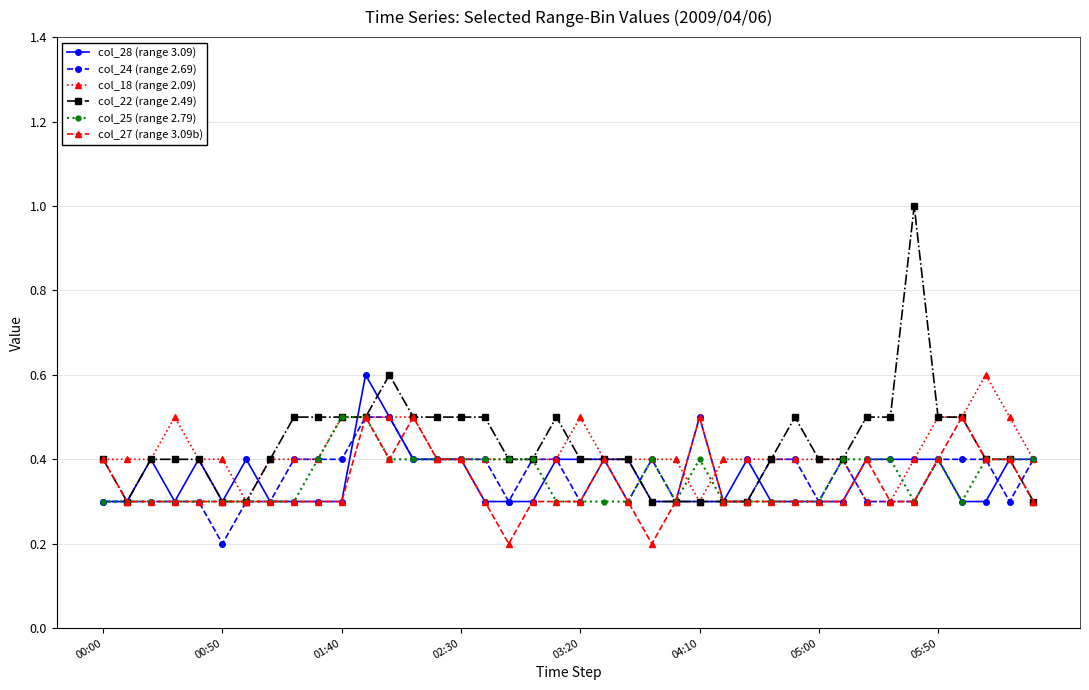

What is the maximum value shown in the chart?

1.0